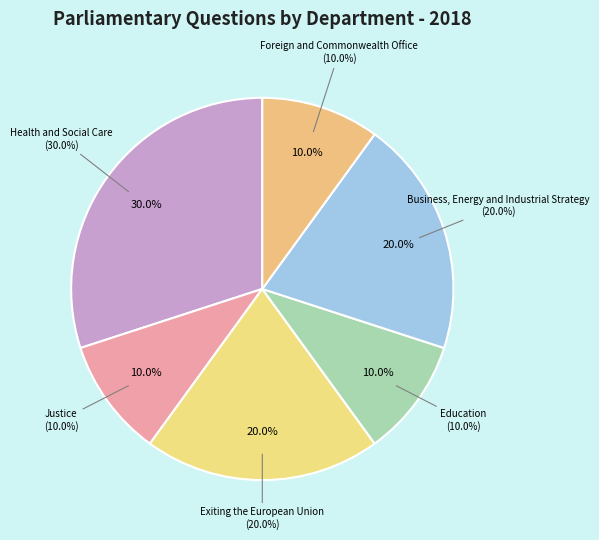

Is the sum of Health and Social Care and Business, Energy and Industrial Strategy greater than half?

No